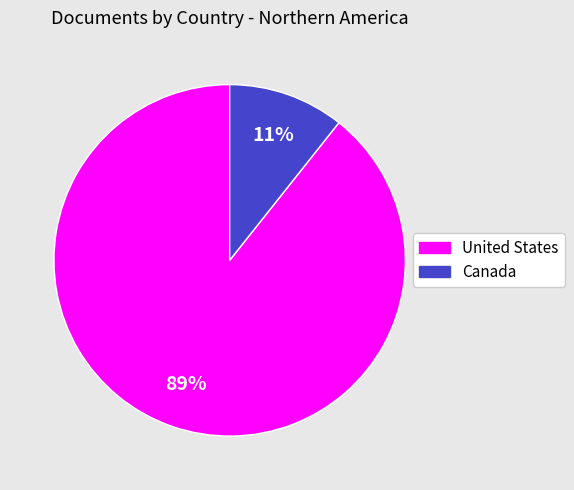

Is the sum of United States and Canada greater than half?

Yes